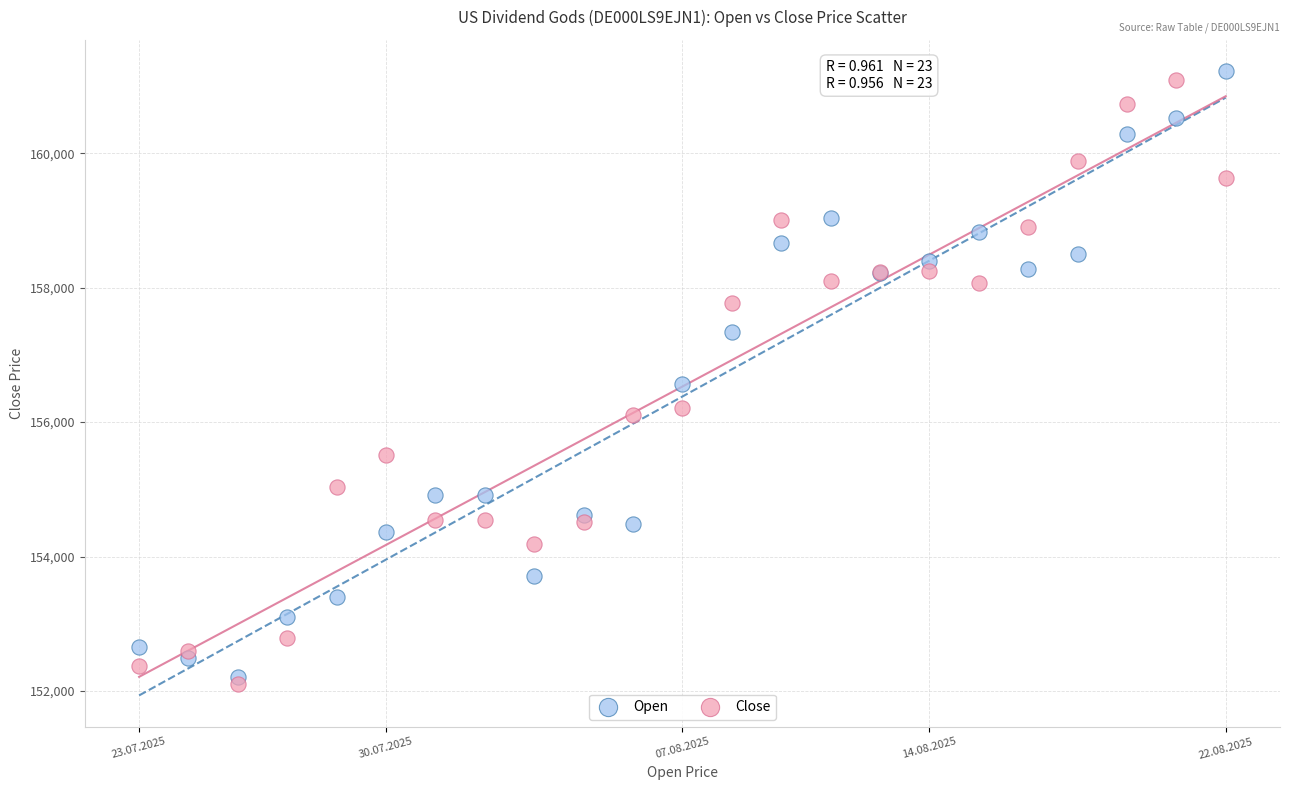

What are all the series names shown in the legend?

Open, Close